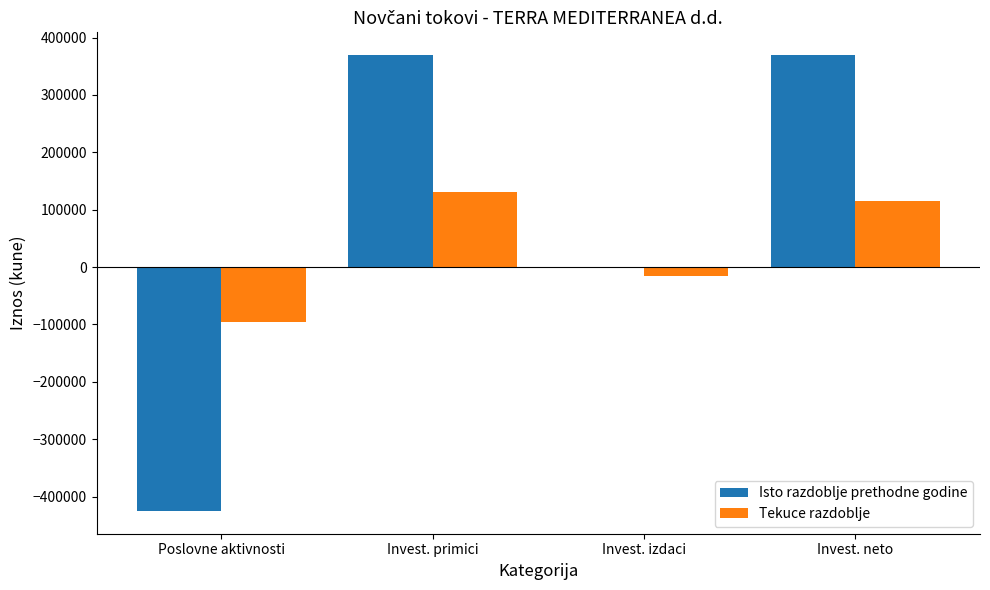

Between Poslovne aktivnosti and Invest. izdaci, which series saw the biggest shift?

Isto razdoblje prethodne godine